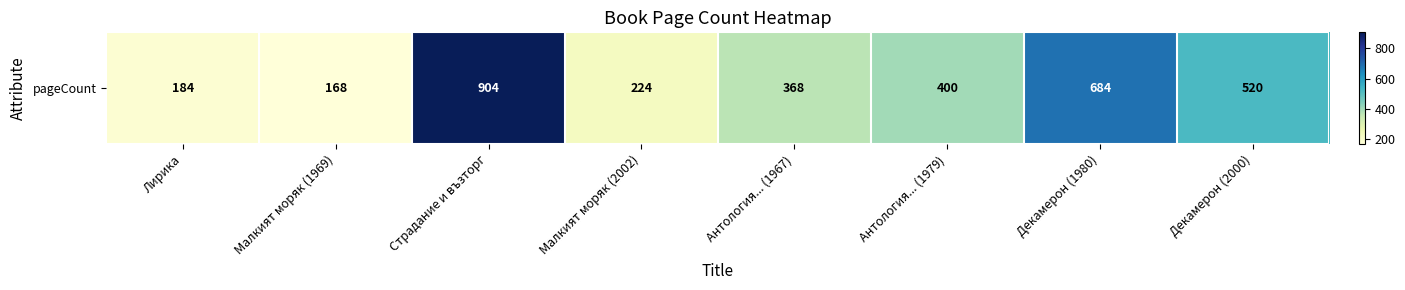

What is the ratio of the value at Малкият моряк (1969) to the value at Лирика?

0.9